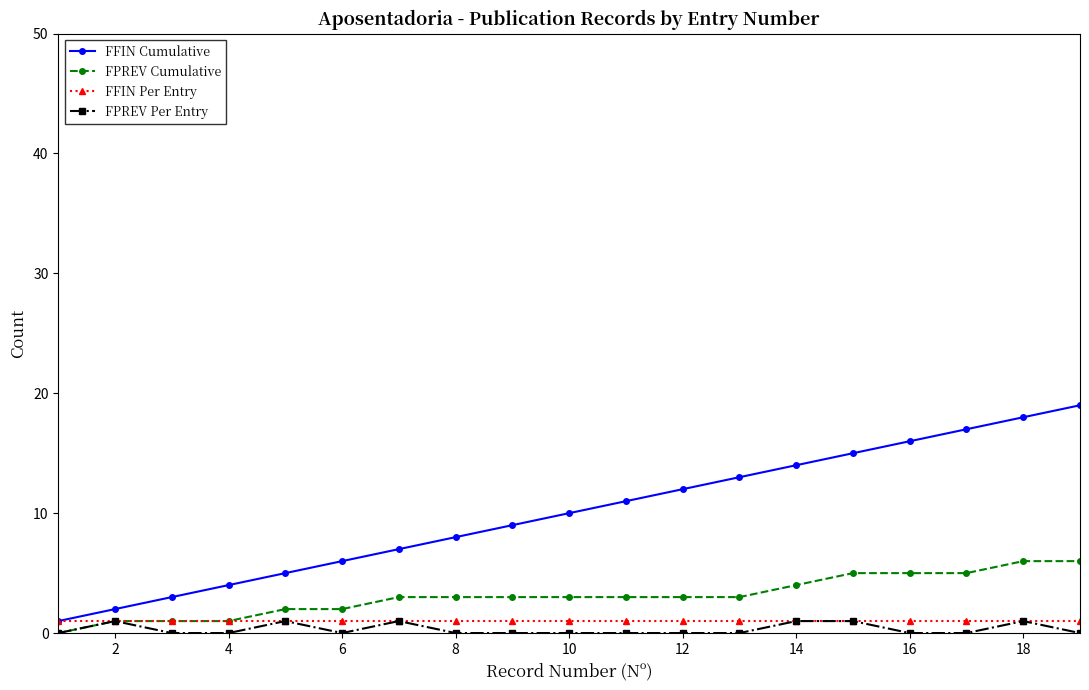

Which series has the largest range (max minus min)?

FFIN Cumulative